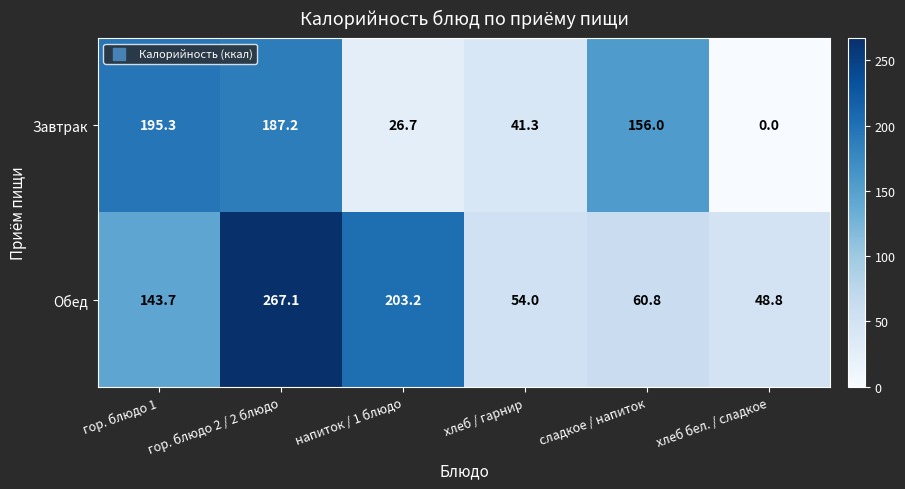

Which series has the largest total across all categories?

Обед